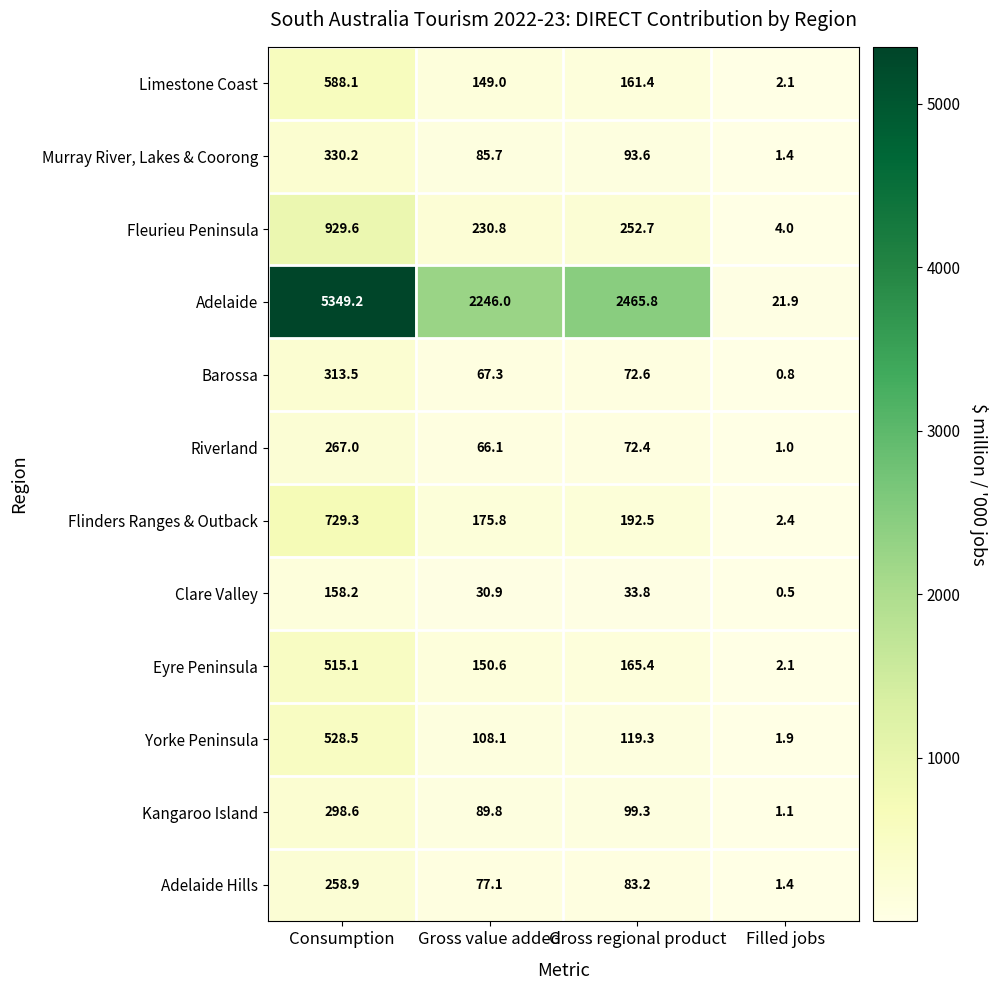

Where is Adelaide nearest to the value 2685?

Gross regional product